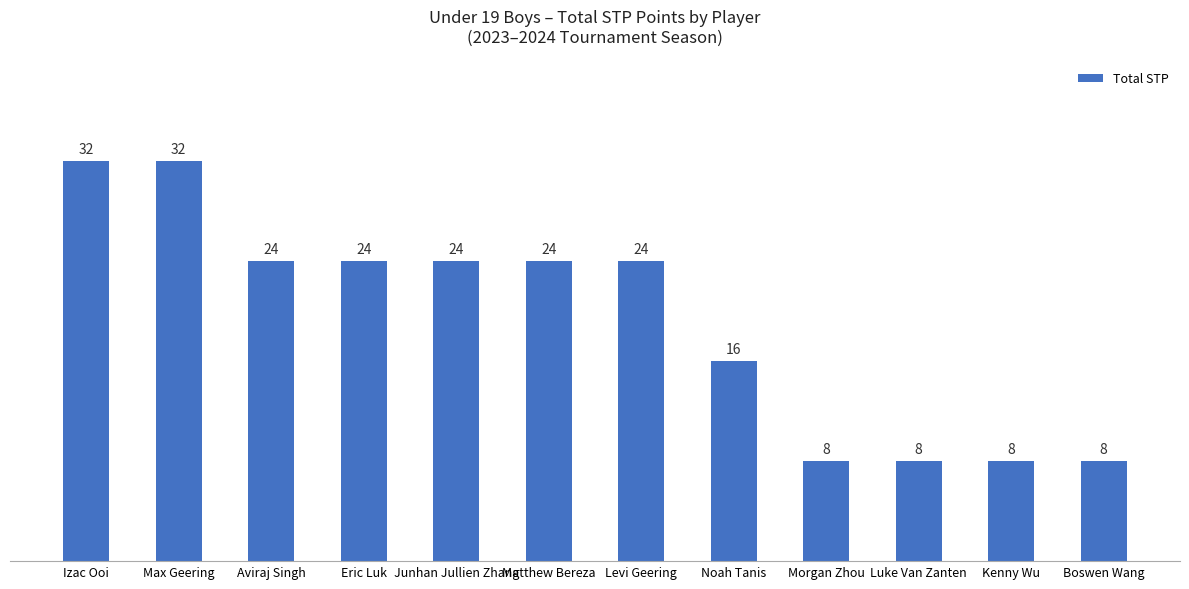

What is the maximum value shown in the chart?

32